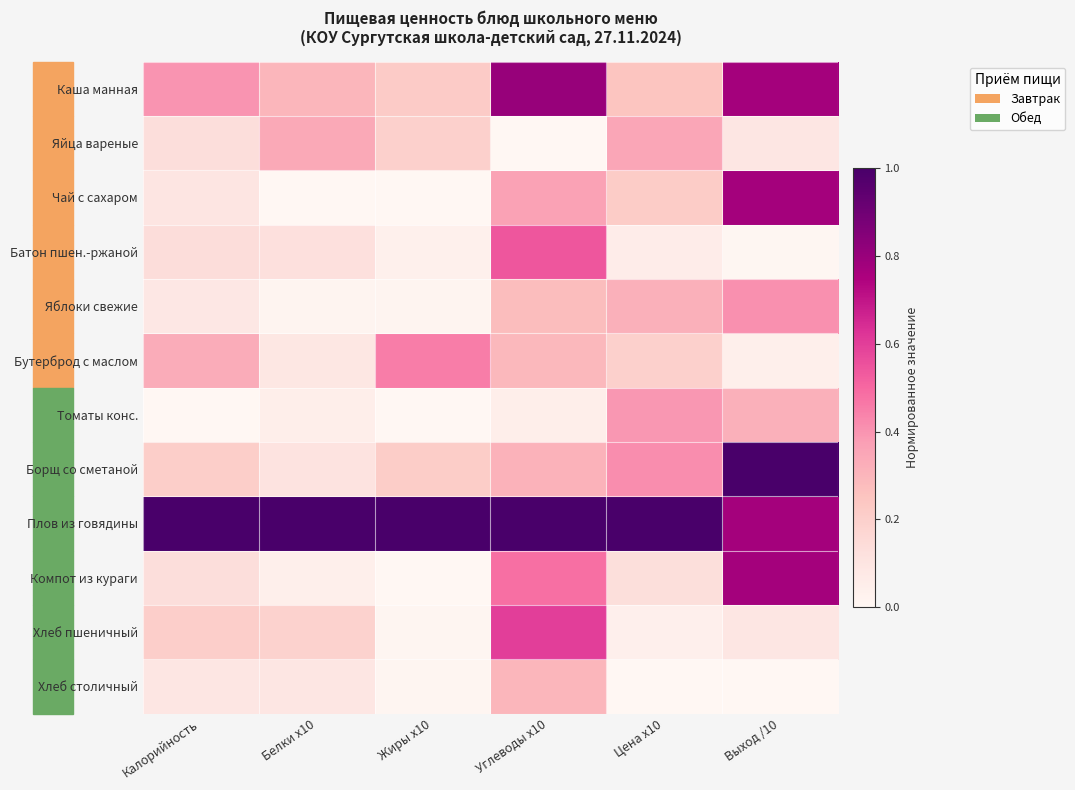

Reading left to right, what are all the values shown in this chart?

Каша манная: Калорийность=0.4	Белки x10=0.3	Жиры x10=0.2	Углеводы x10=0.8	Цена x10=0.2	Выход /10=0.8
Яйца вареные: Калорийность=0.1	Белки x10=0.3	Жиры x10=0.2	Углеводы x10=0.0	Цена x10=0.4	Выход /10=0.1
Чай с сахаром: Калорийность=0.1	Белки x10=0.0	Жиры x10=0.0	Углеводы x10=0.4	Цена x10=0.2	Выход /10=0.8
Батон пшен.-ржаной: Калорийность=0.1	Белки x10=0.1	Жиры x10=0.0	Углеводы x10=0.5	Цена x10=0.1	Выход /10=0.0
Яблоки свежие: Калорийность=0.1	Белки x10=0.0	Жиры x10=0.0	Углеводы x10=0.3	Цена x10=0.3	Выход /10=0.4
Бутерброд с маслом: Калорийность=0.3	Белки x10=0.1	Жиры x10=0.5	Углеводы x10=0.3	Цена x10=0.2	Выход /10=0.0
Томаты конс.: Калорийность=0.0	Белки x10=0.0	Жиры x10=0.0	Углеводы x10=0.0	Цена x10=0.4	Выход /10=0.3
Борщ со сметаной: Калорийность=0.2	Белки x10=0.1	Жиры x10=0.2	Углеводы x10=0.3	Цена x10=0.4	Выход /10=1.0
Плов из говядины: Калорийность=1.0	Белки x10=1.0	Жиры x10=1.0	Углеводы x10=1.0	Цена x10=1.0	Выход /10=0.8
Компот из кураги: Калорийность=0.1	Белки x10=0.0	Жиры x10=0.0	Углеводы x10=0.5	Цена x10=0.1	Выход /10=0.8
Хлеб пшеничный: Калорийность=0.2	Белки x10=0.2	Жиры x10=0.0	Углеводы x10=0.6	Цена x10=0.0	Выход /10=0.1
Хлеб столичный: Калорийность=0.1	Белки x10=0.1	Жиры x10=0.0	Углеводы x10=0.3	Цена x10=0.0	Выход /10=0.0